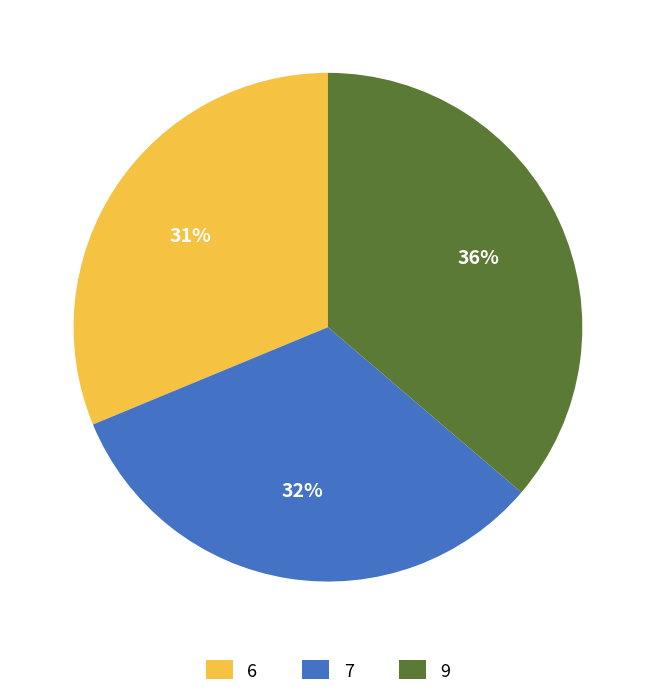

How many segments does this pie chart have?

3